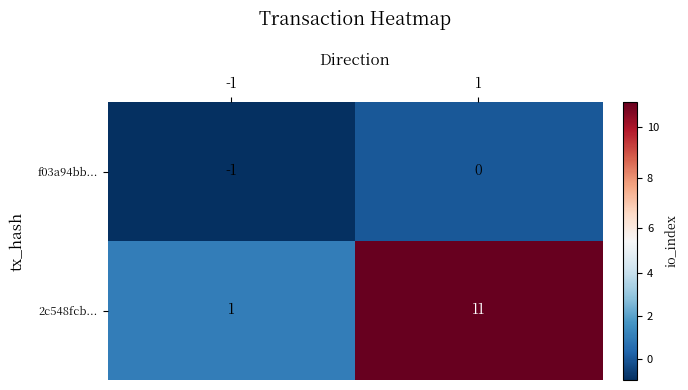

Reading left to right, list all the values displayed in this chart.

f03a94bb...: -1=-1	1=0
2c548fcb...: -1=1	1=11